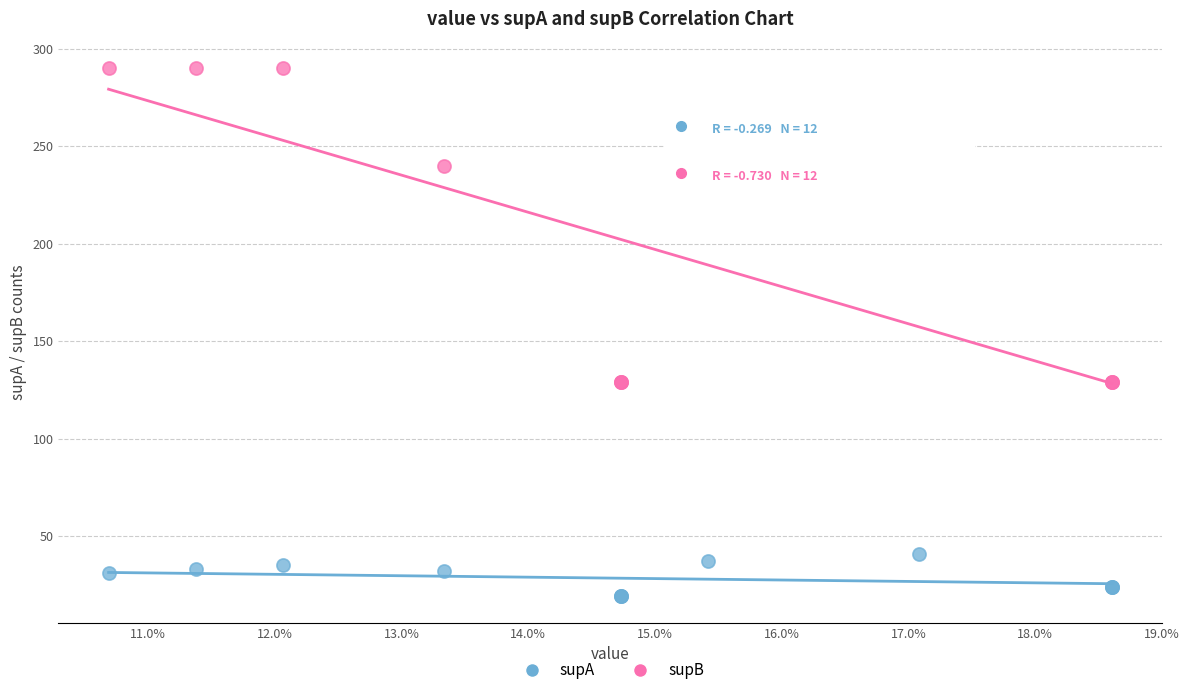

Which series has the widest spread of Y values?

supB